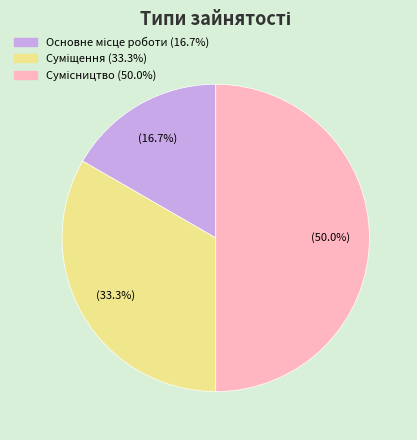

The Основне місце роботи slice represents 26% of the pie. True or false?

False